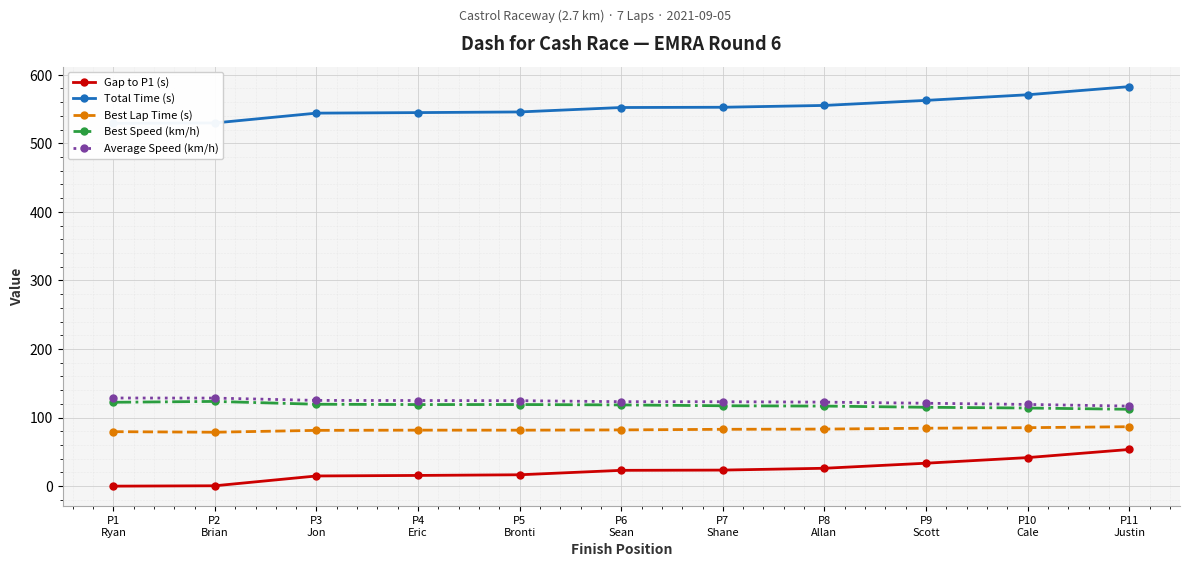

List the labels in order of Best Lap Time (s) value, largest first.

P11
Justin, P10
Cale, P9
Scott, P8
Allan, P7
Shane, P6
Sean, P4
Eric, P5
Bronti, P3
Jon, P1
Ryan, P2
Brian